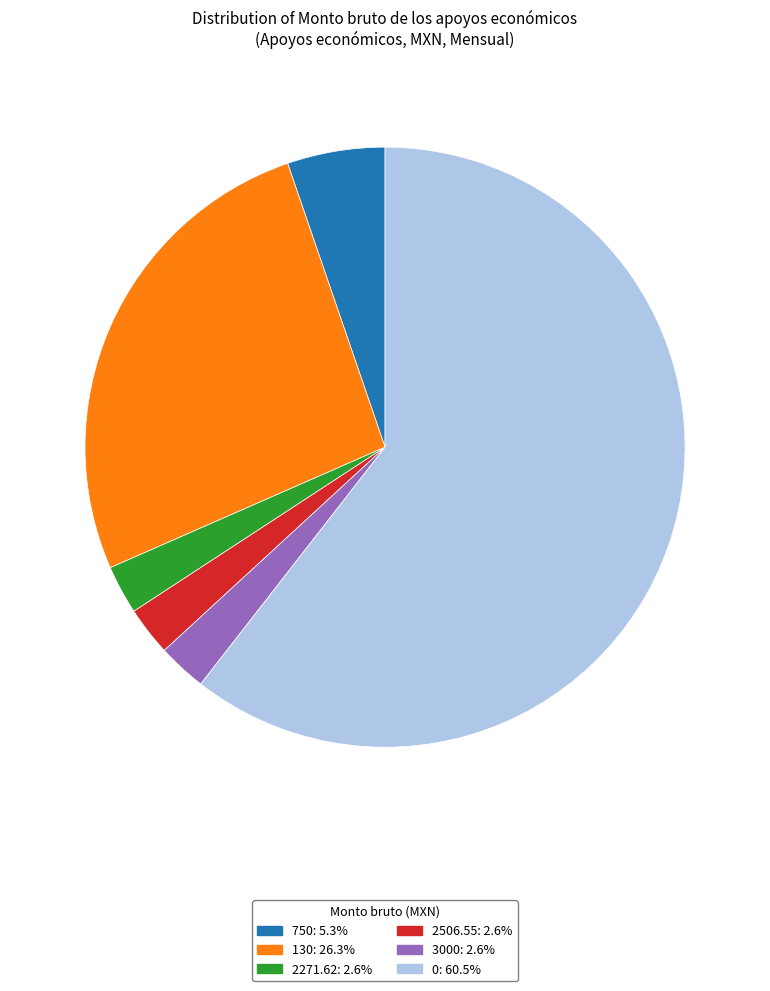

True or false: 0 accounts for 61% of the total.

True